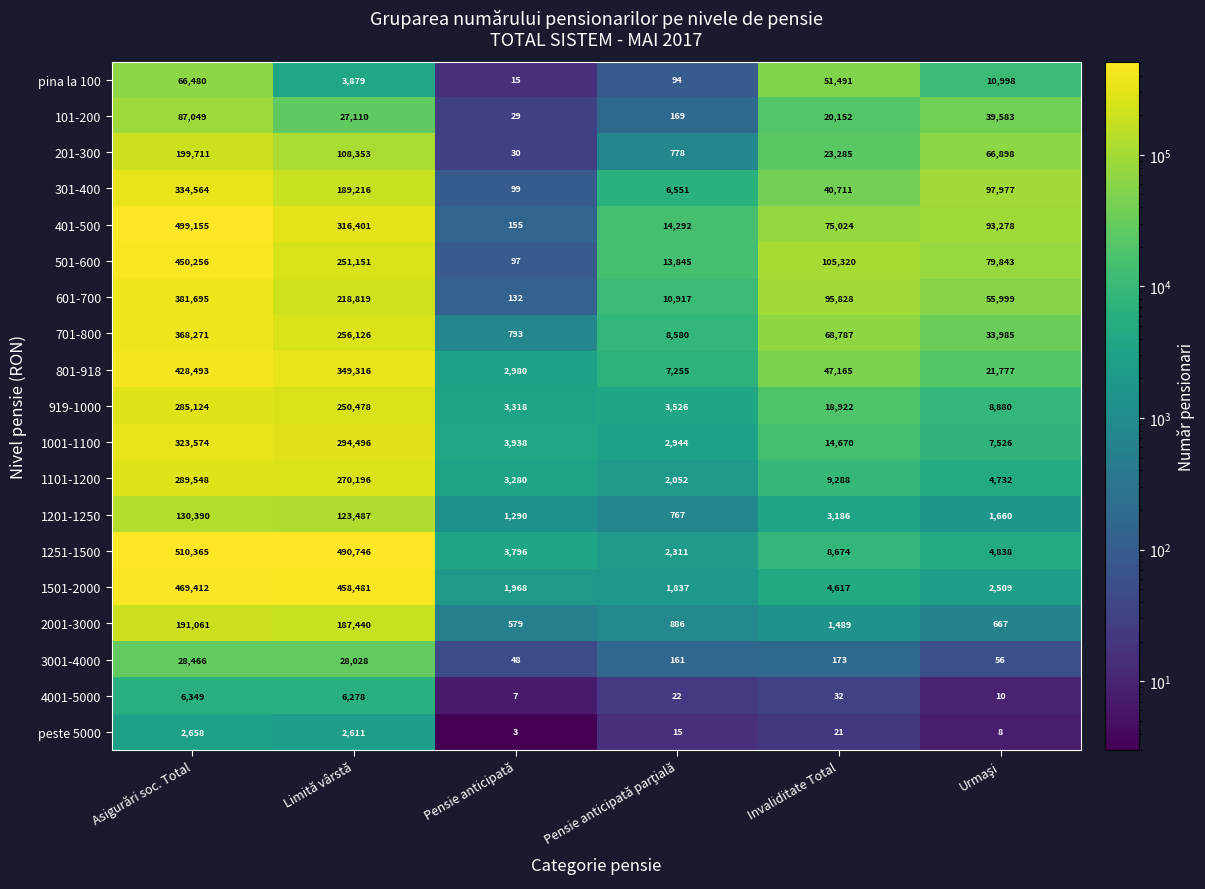

Rank the series by their maximum value, from highest to lowest.

1251-1500, 401-500, 1501-2000, 501-600, 801-918, 601-700, 701-800, 301-400, 1001-1100, 1101-1200, 919-1000, 201-300, 2001-3000, 1201-1250, 101-200, pina la 100, 3001-4000, 4001-5000, peste 5000